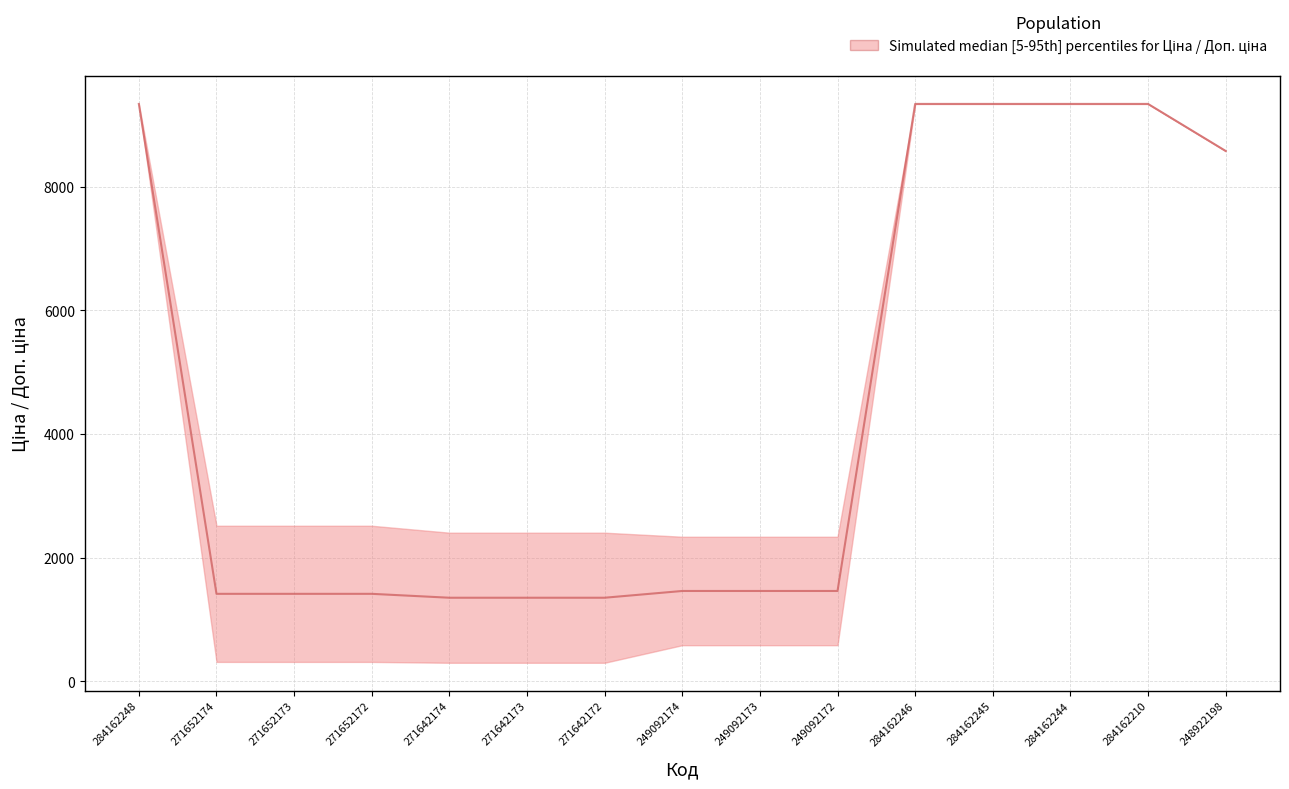

Count the number of values greater than 1462.

9